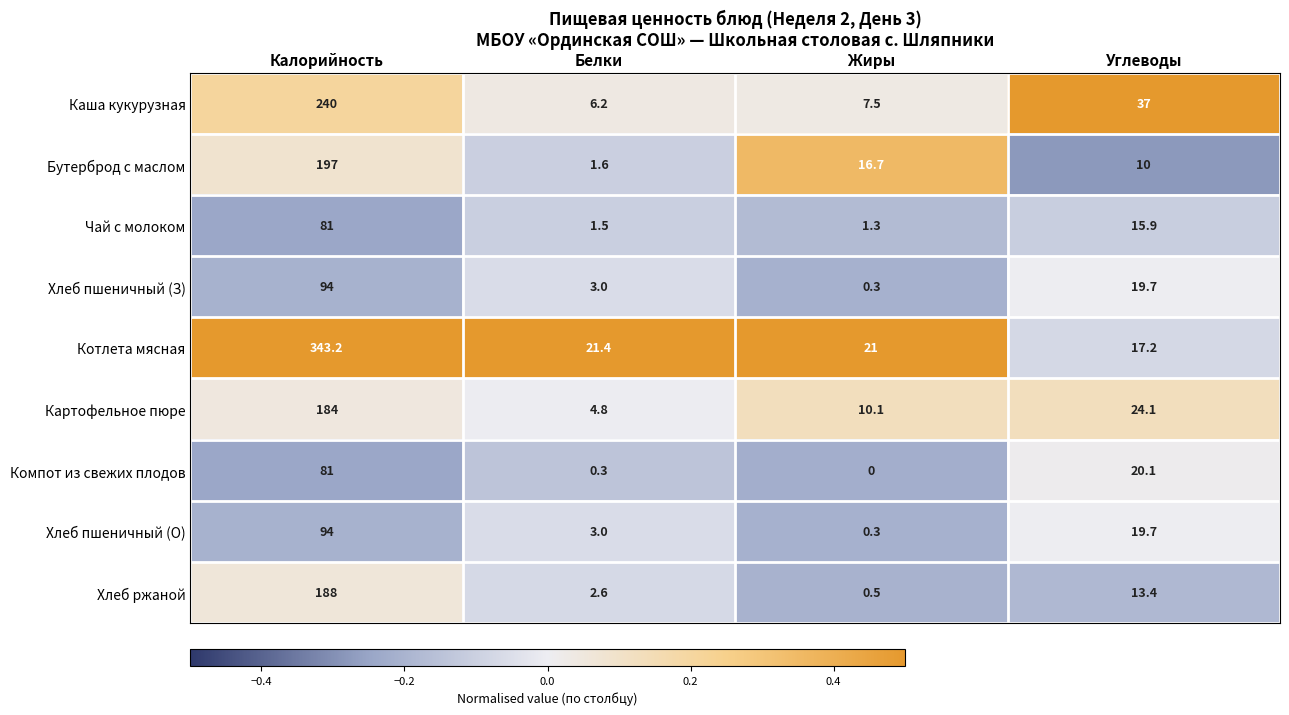

What is the total value across all series at Жиры?

57.7